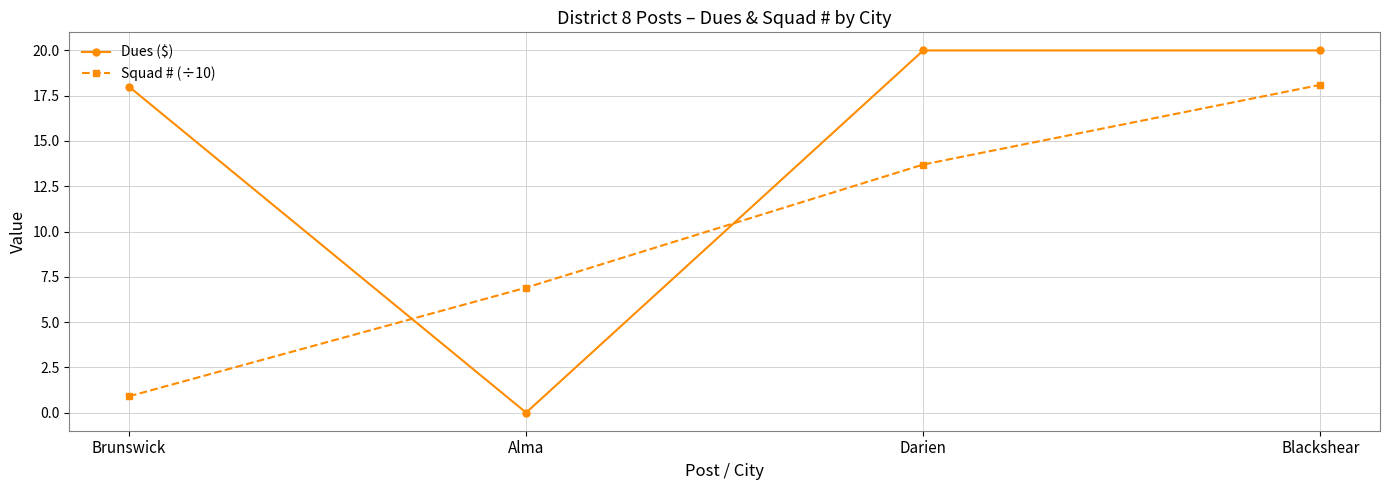

True or false: Squad # (÷10) has a value of 10.5 at Blackshear.

False